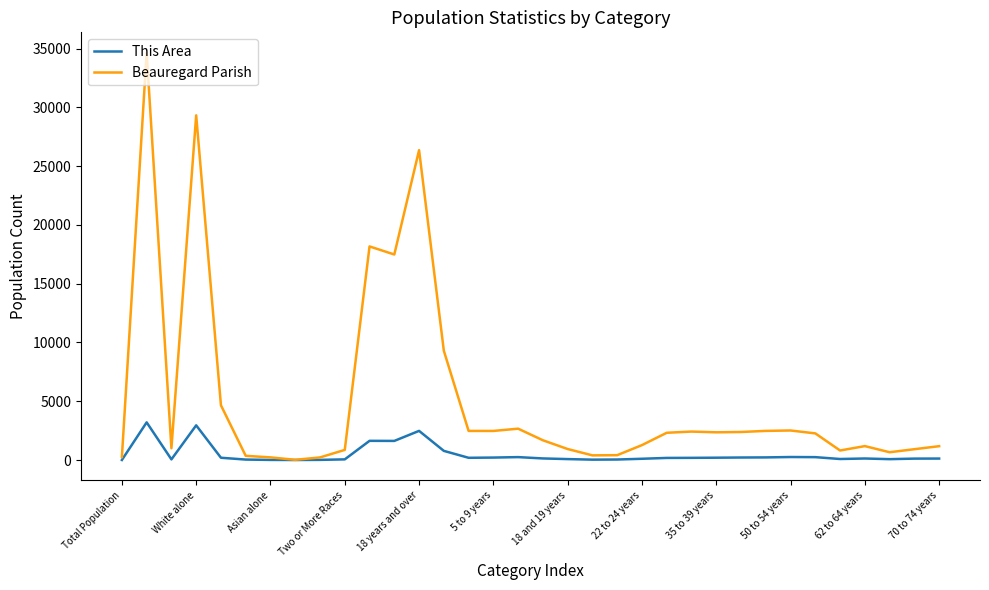

List the series in order of their overall mean, lowest first.

This Area, Beauregard Parish